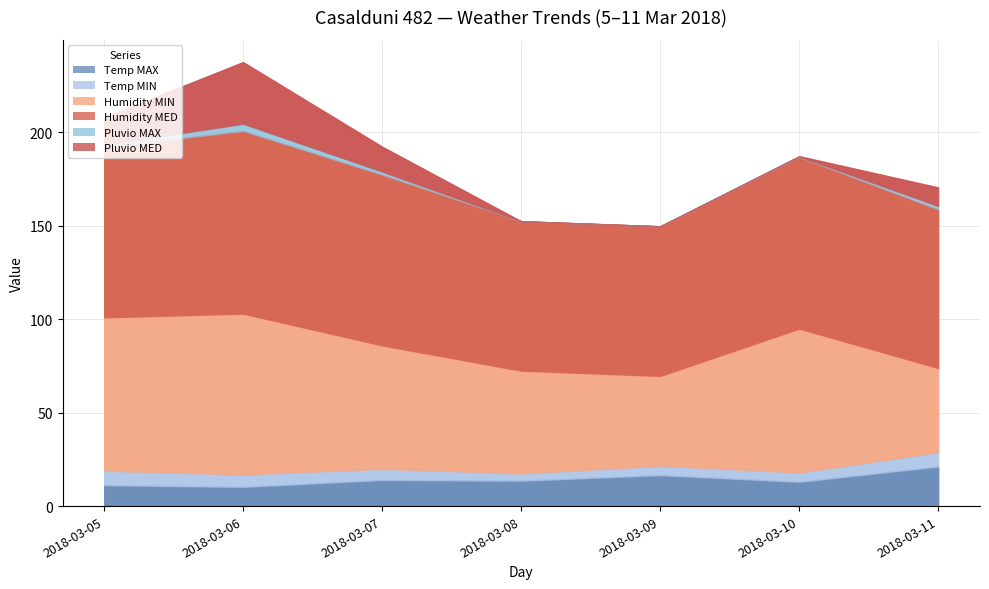

What is the lowest value of the Humidity MIN series?

45.0